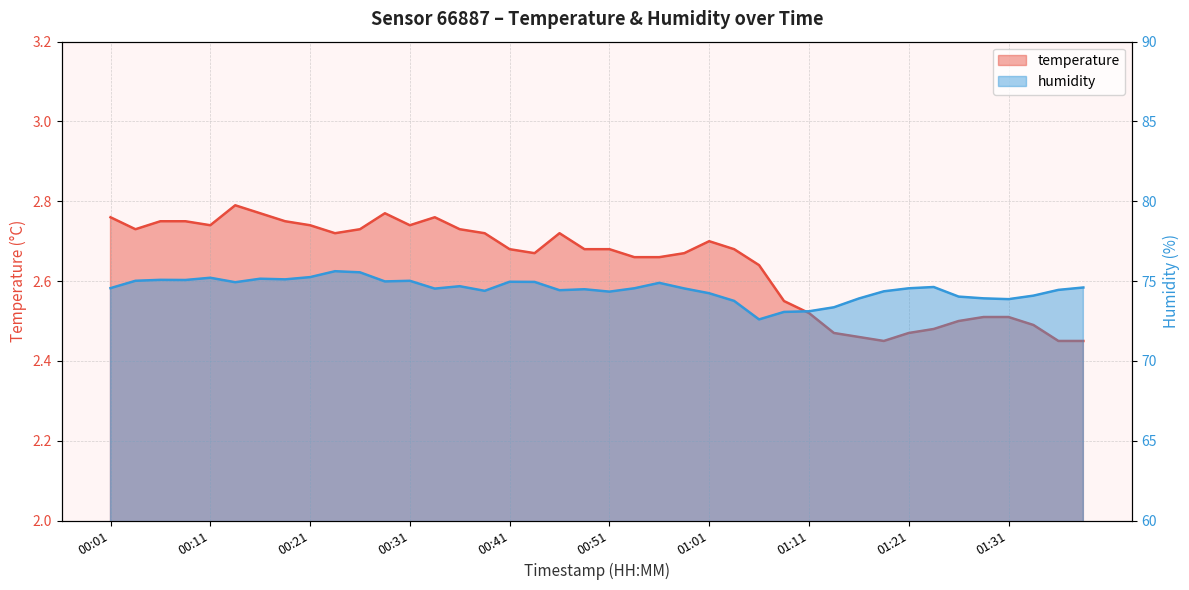

Reading left to right, what are all the values shown in this chart?

temperature: 00:01=2.8	00:03=2.7	00:06=2.8	00:08=2.8	00:11=2.7	00:13=2.8	00:16=2.8	00:18=2.8	00:21=2.7	00:23=2.7	00:26=2.7	00:28=2.8	00:31=2.7	00:33=2.8	00:36=2.7	00:38=2.7	00:41=2.7	00:43=2.7	00:46=2.7	00:48=2.7	00:51=2.7	00:53=2.7	00:56=2.7	00:58=2.7	01:01=2.7	01:03=2.7	01:06=2.6	01:08=2.5	01:11=2.5	01:13=2.5	01:16=2.5	01:18=2.5	01:21=2.5	01:23=2.5	01:26=2.5	01:28=2.5	01:31=2.5	01:33=2.5	01:36=2.5	01:38=2.5
humidity: 00:01=74.6	00:03=75.0	00:06=75.1	00:08=75.1	00:11=75.2	00:13=74.9	00:16=75.2	00:18=75.1	00:21=75.2	00:23=75.6	00:26=75.5	00:28=75.0	00:31=75.0	00:33=74.5	00:36=74.7	00:38=74.4	00:41=75.0	00:43=75.0	00:46=74.4	00:48=74.5	00:51=74.3	00:53=74.5	00:56=74.9	00:58=74.5	01:01=74.2	01:03=73.8	01:06=72.6	01:08=73.1	01:11=73.1	01:13=73.4	01:16=73.9	01:18=74.4	01:21=74.5	01:23=74.6	01:26=74.0	01:28=73.9	01:31=73.9	01:33=74.1	01:36=74.5	01:38=74.6